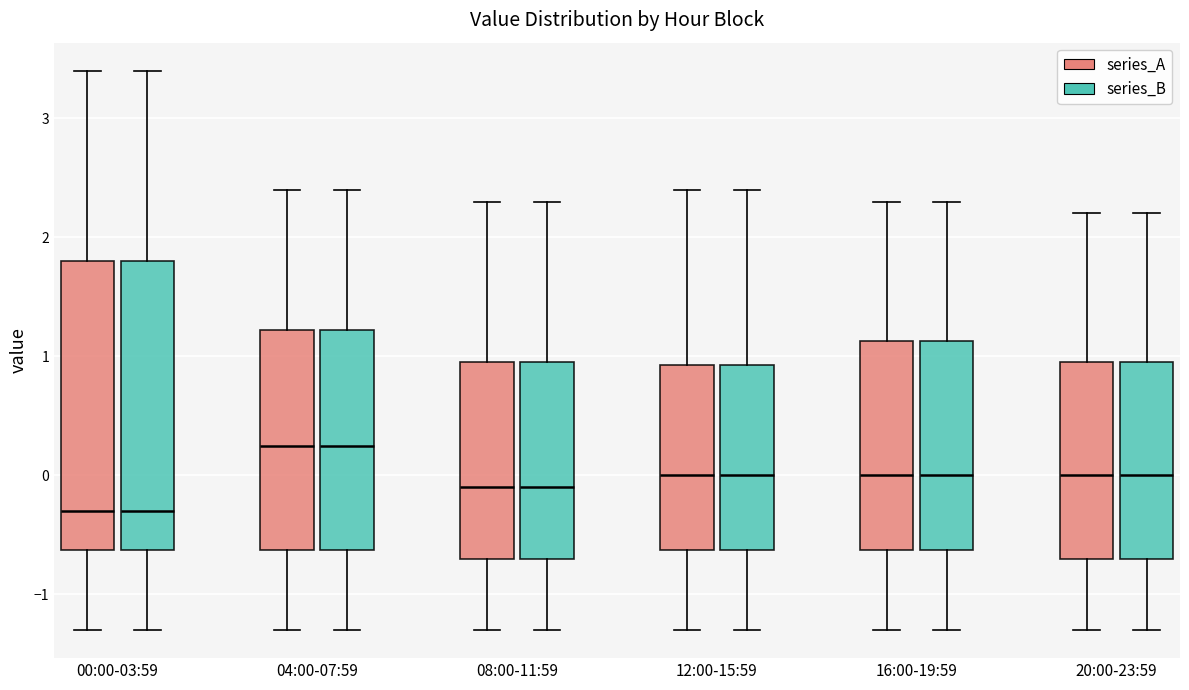

Where is the upper edge of the box for 08:00-11:59 (series_A) on the y-axis? The values are not printed on the chart, so give them approximately, as read against the axis.

1.0